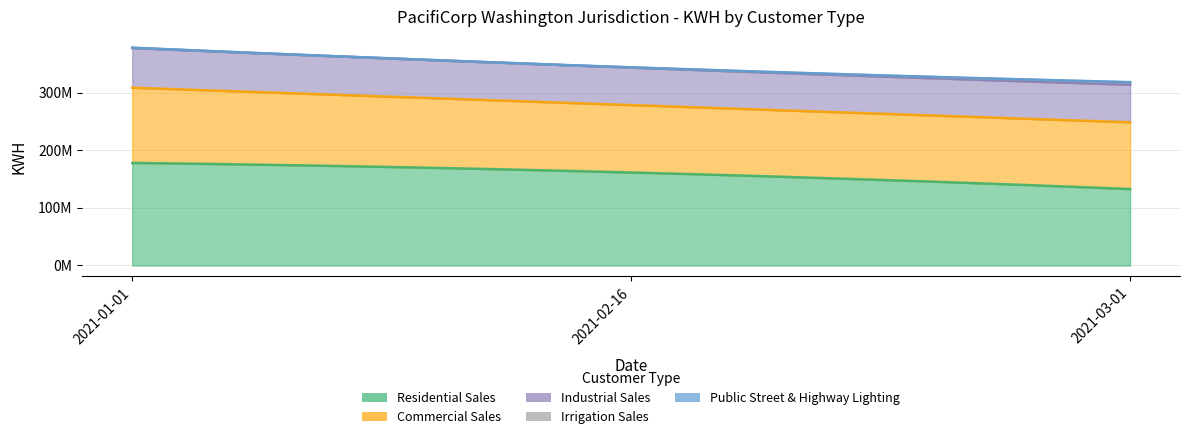

True or false: Public Street & Highway Lighting has a value of 303228 at 2021-01-01.

True